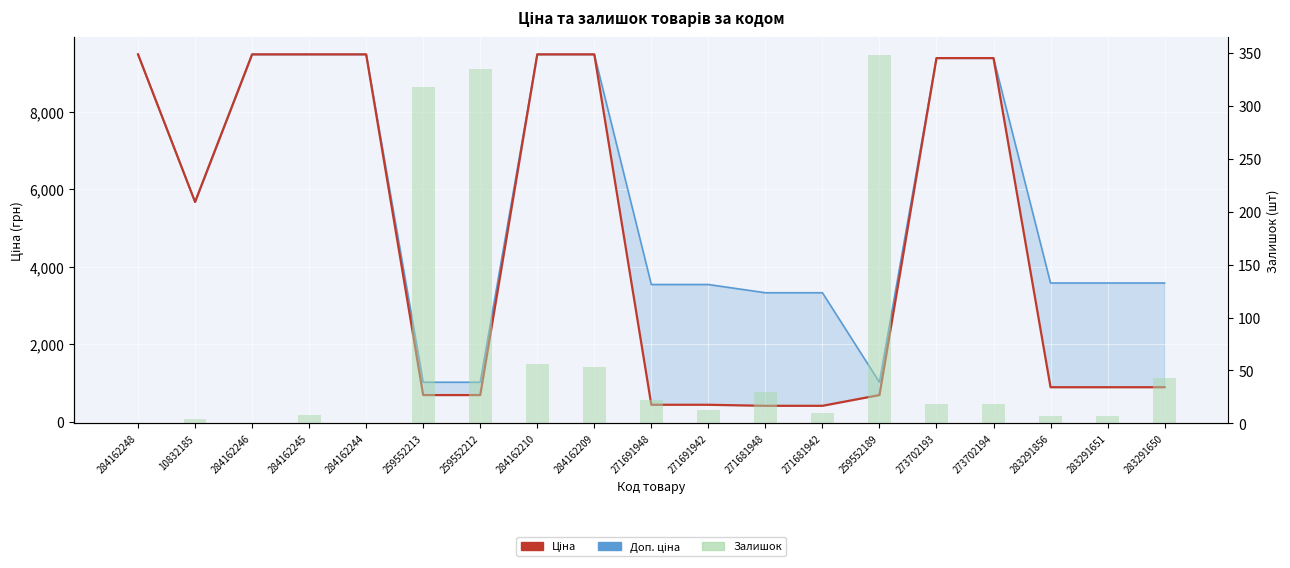

What is the difference between the second highest and second lowest values in the Ціна series?

9063.5